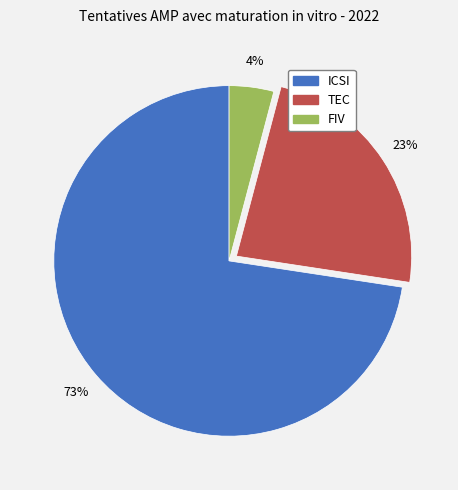

How many segments does this pie chart have?

3